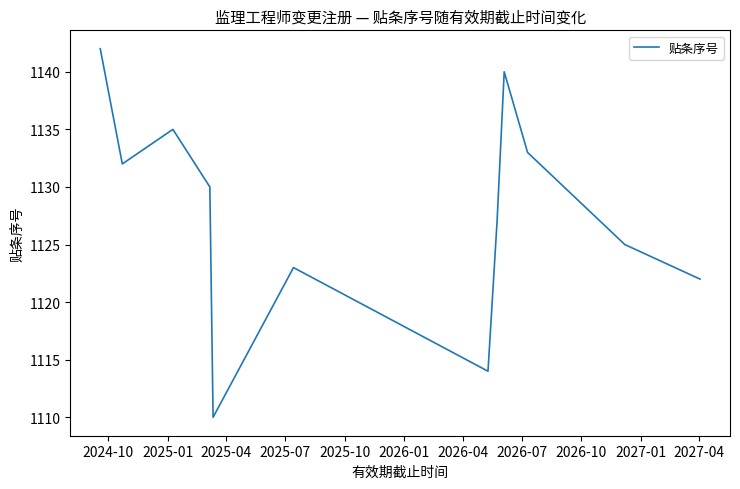

What is the smallest value displayed?

1110